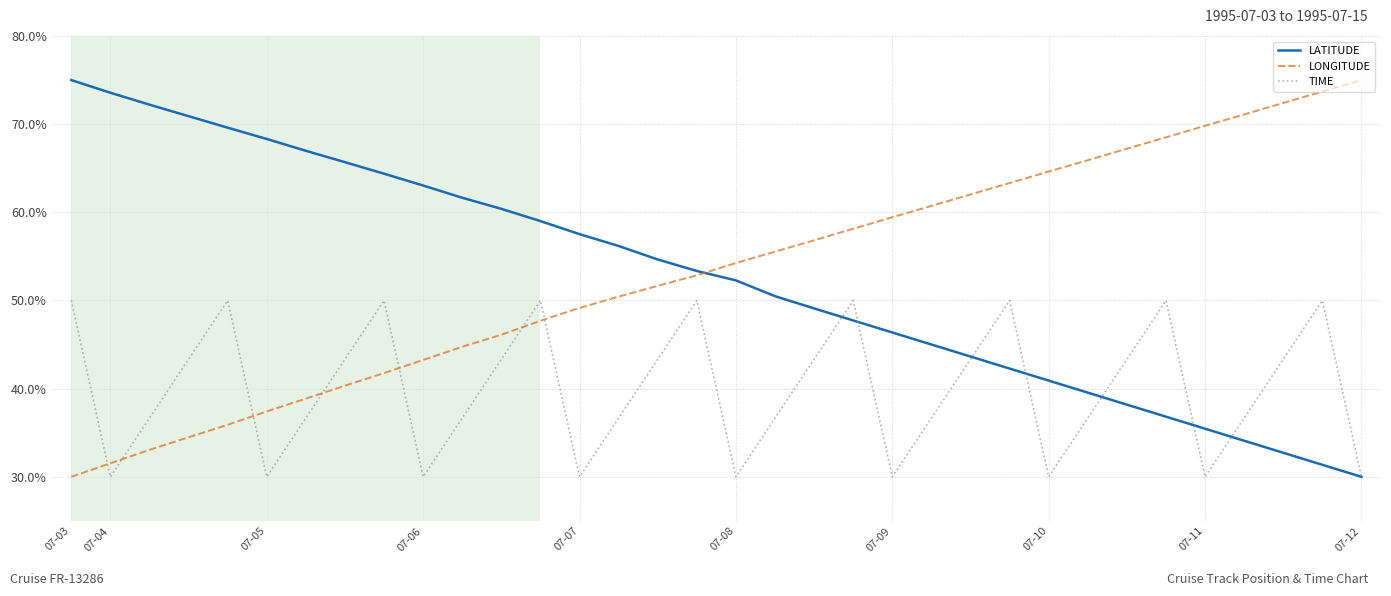

How many times do LONGITUDE and TIME cross each other?

7